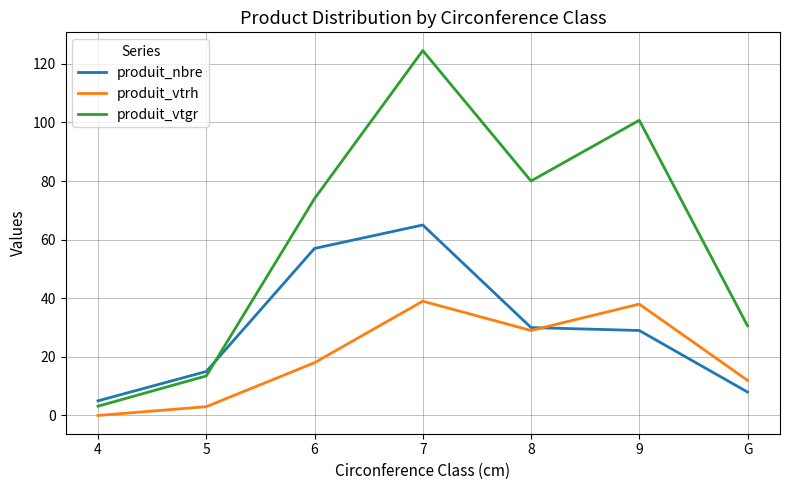

What is the difference between the maximum and minimum values in the produit_vtgr series?

121.3